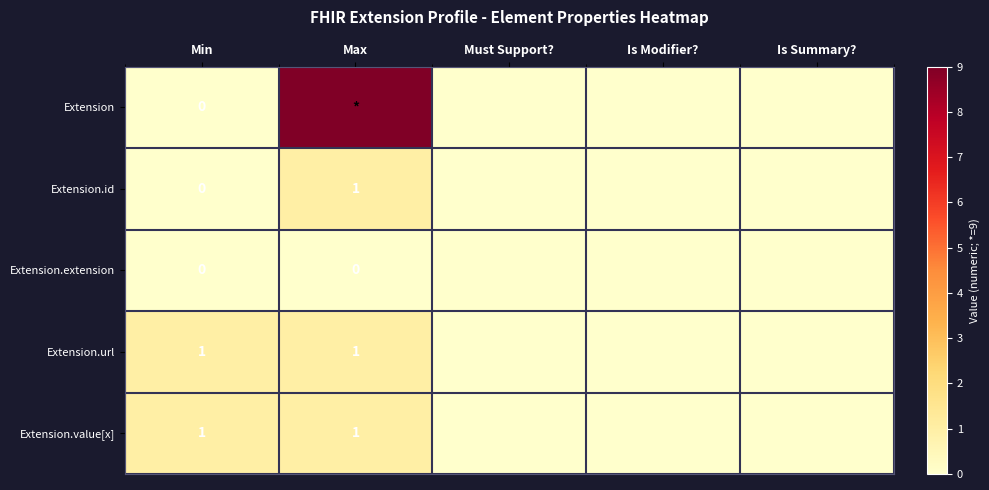

The Extension.id series shows 1 at Max. True or false?

True